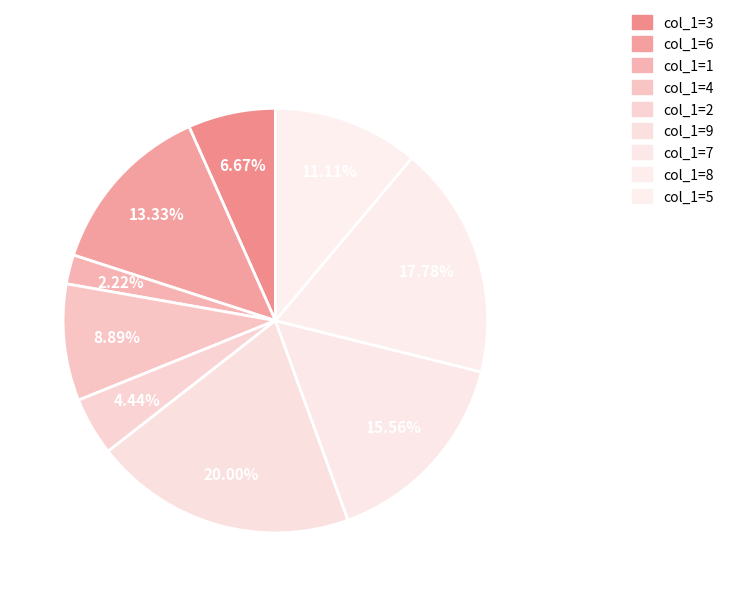

How many slices are in this pie chart?

9